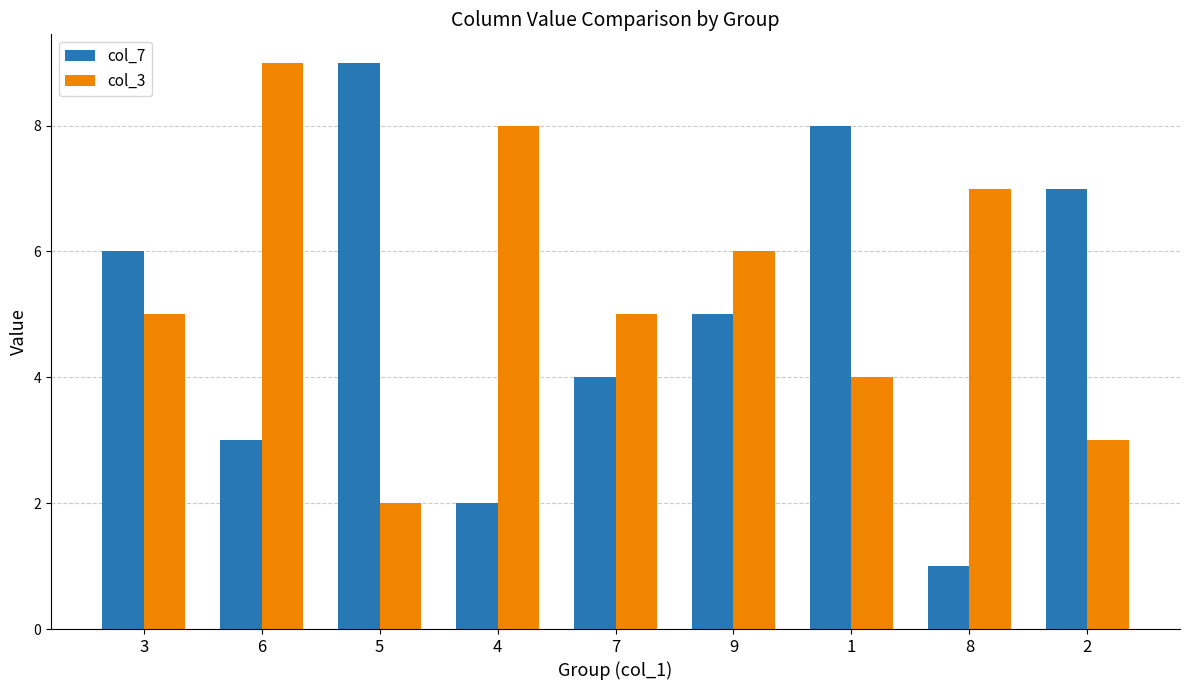

Rank the series at 2 from lowest to highest value.

col_3, col_7